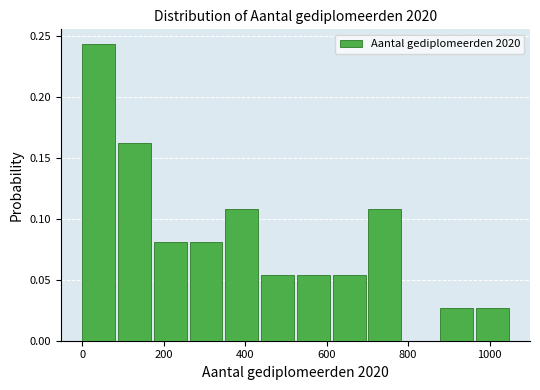

Over which range of the x-axis is the bar tallest?

0 to 80